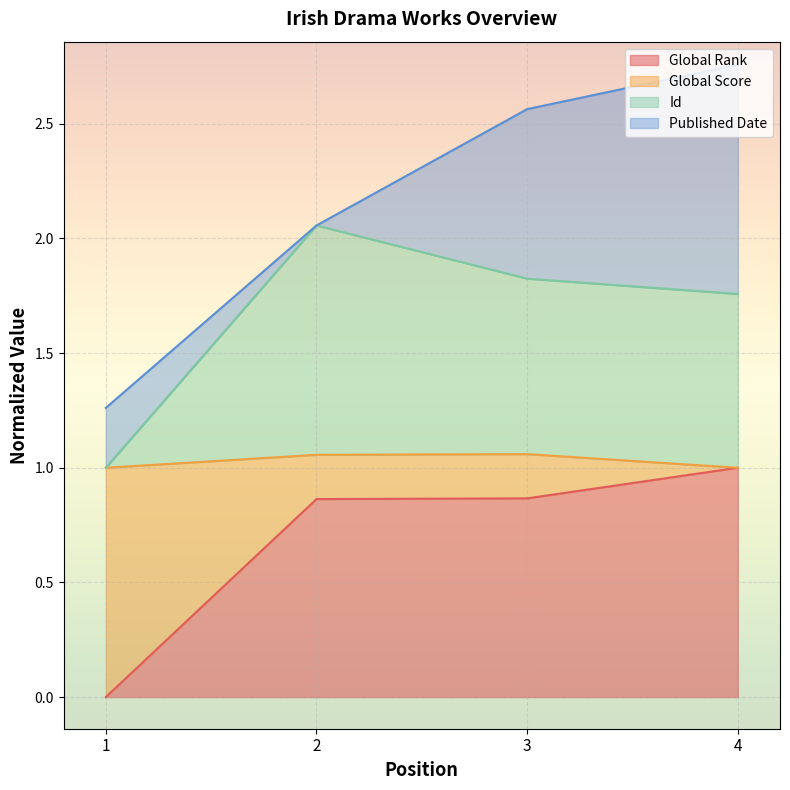

The value of Global Rank at 4 is 0.2. True or false?

False